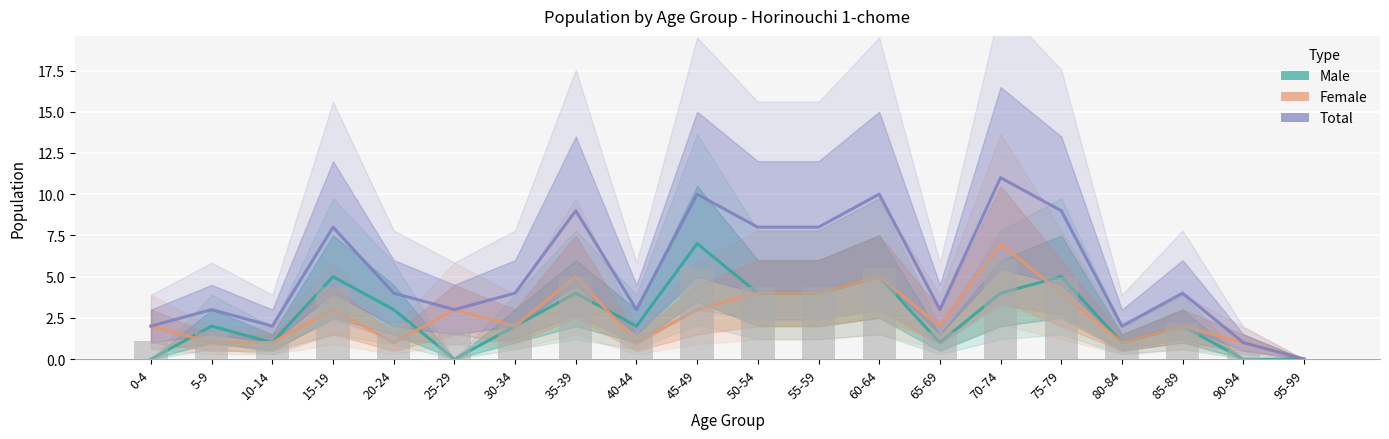

Which series has the largest range (max minus min)?

Total